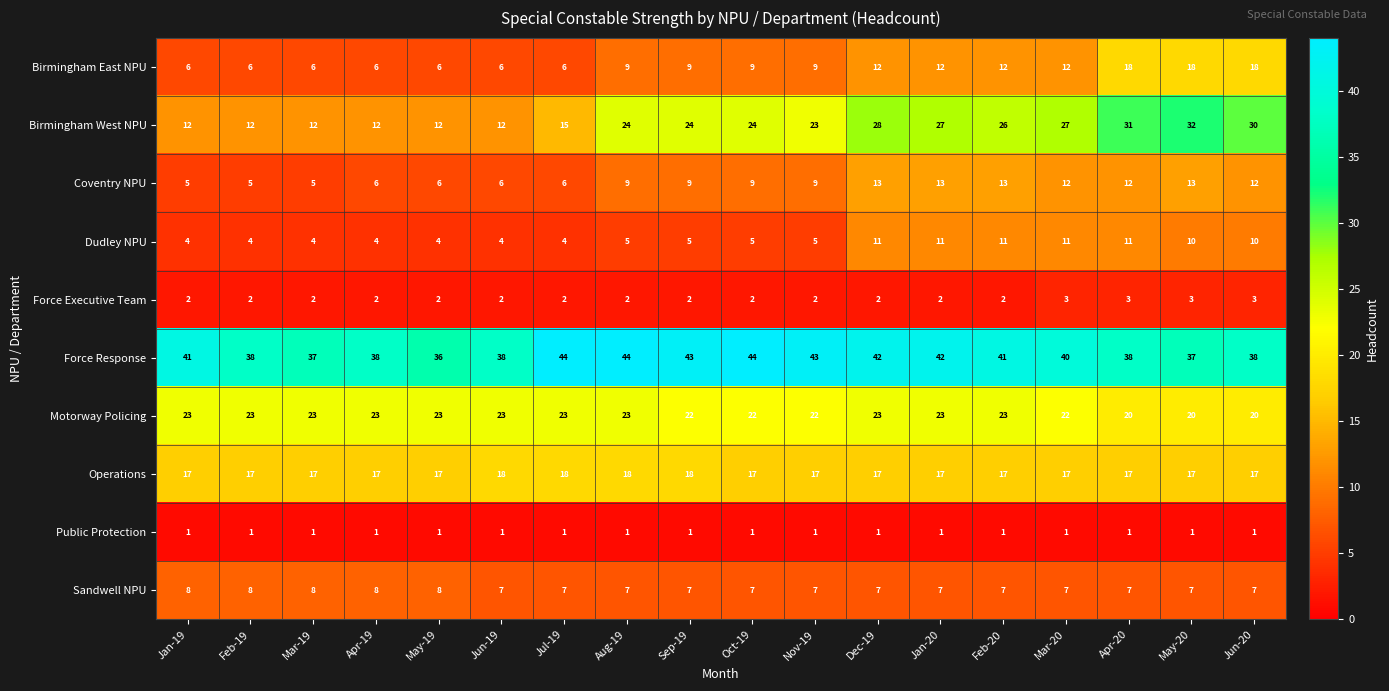

At Dec-19, list the series in order from smallest to largest.

Public Protection, Force Executive Team, Sandwell NPU, Dudley NPU, Birmingham East NPU, Coventry NPU, Operations, Motorway Policing, Birmingham West NPU, Force Response